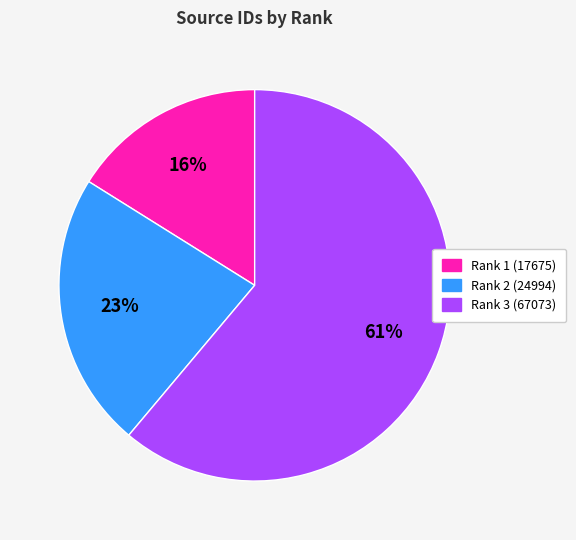

Does Rank 3 (67073) represent more than half of the total?

Yes